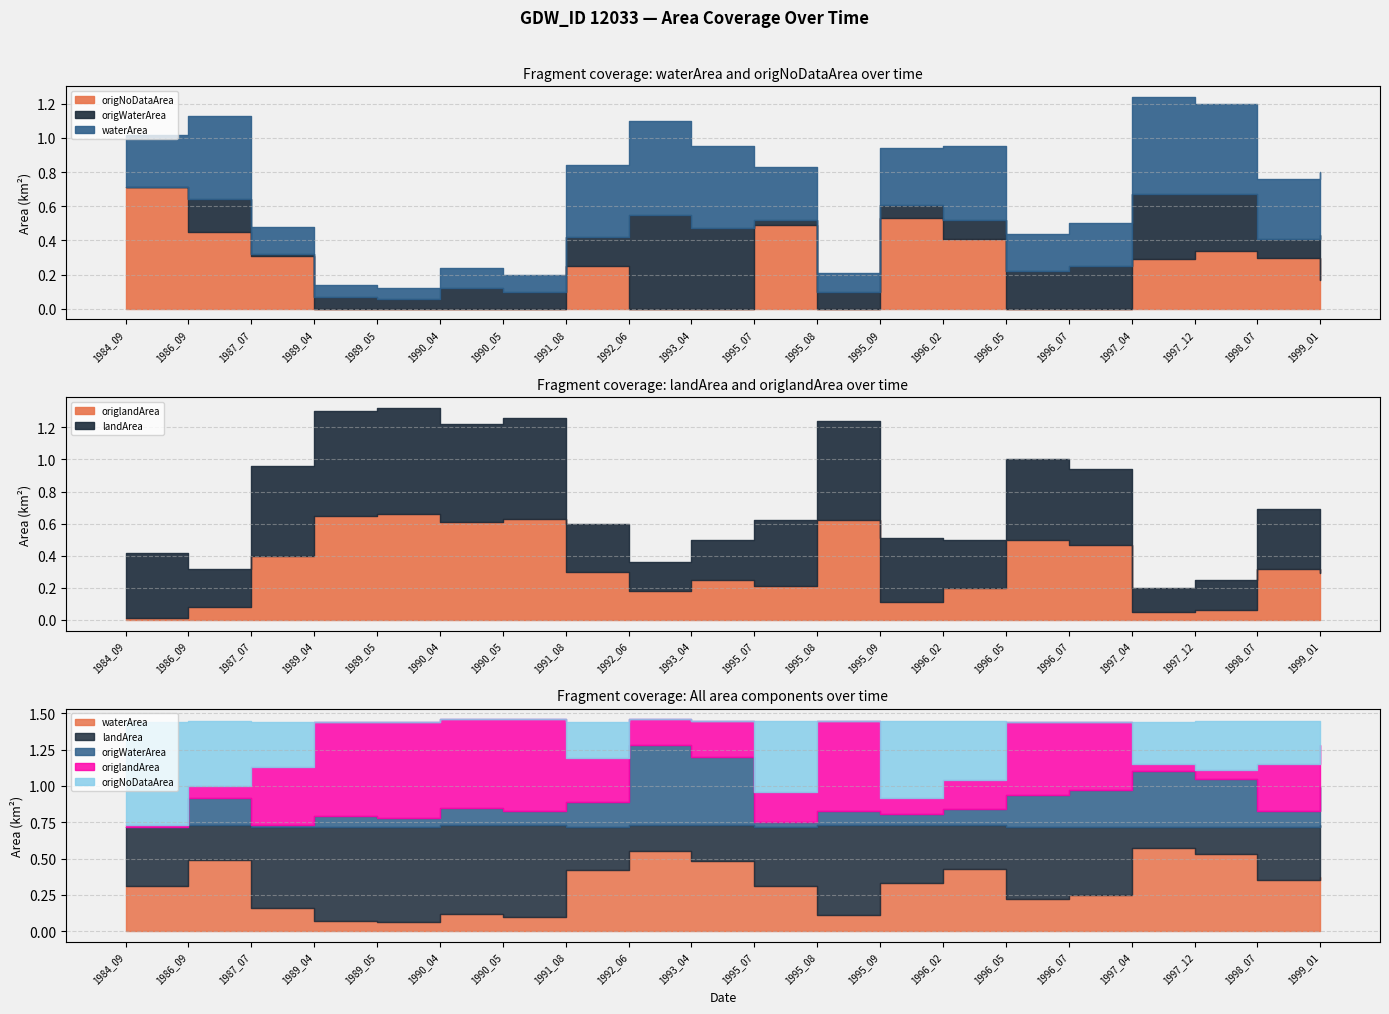

Which category has the highest value in the origWaterArea series?

1992_06